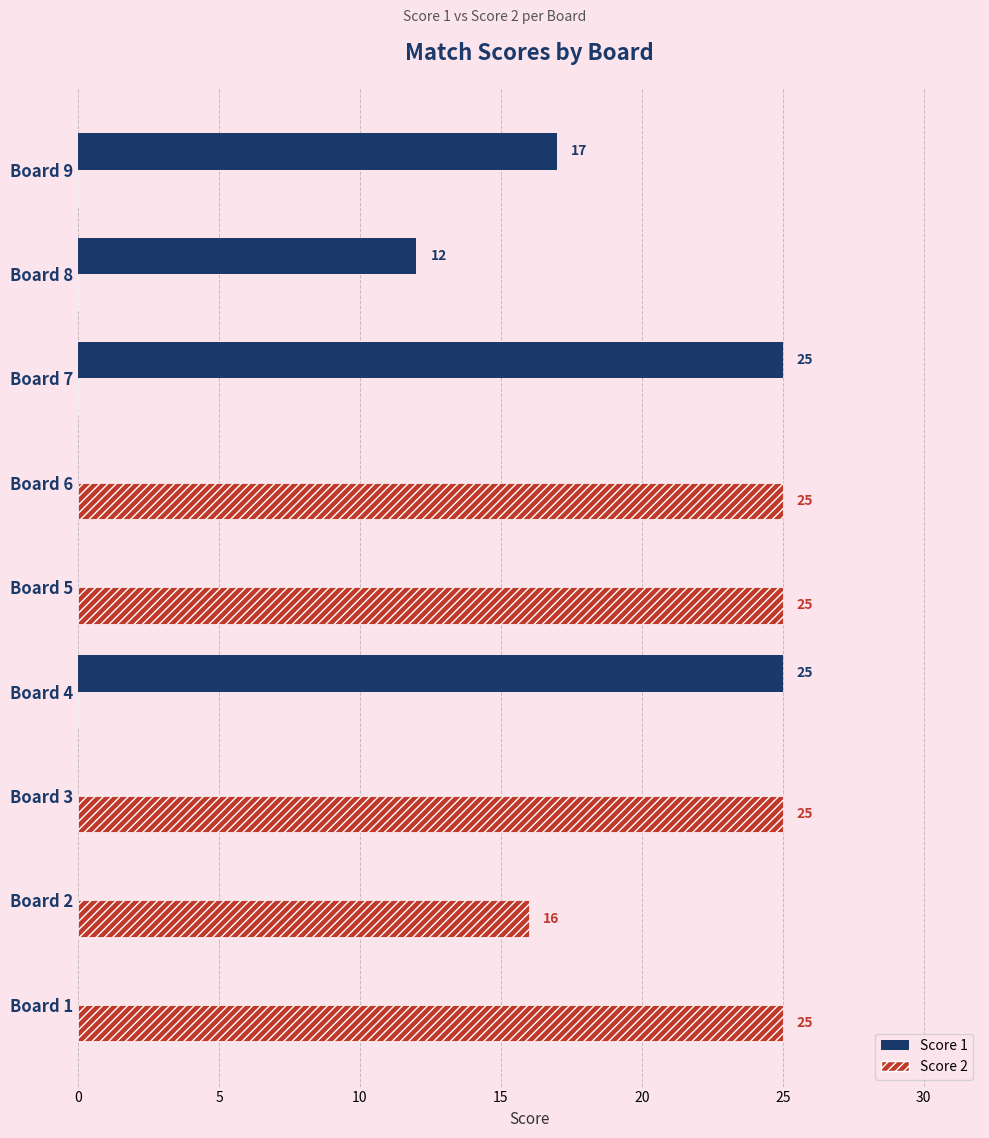

How many data points does each series have?

9